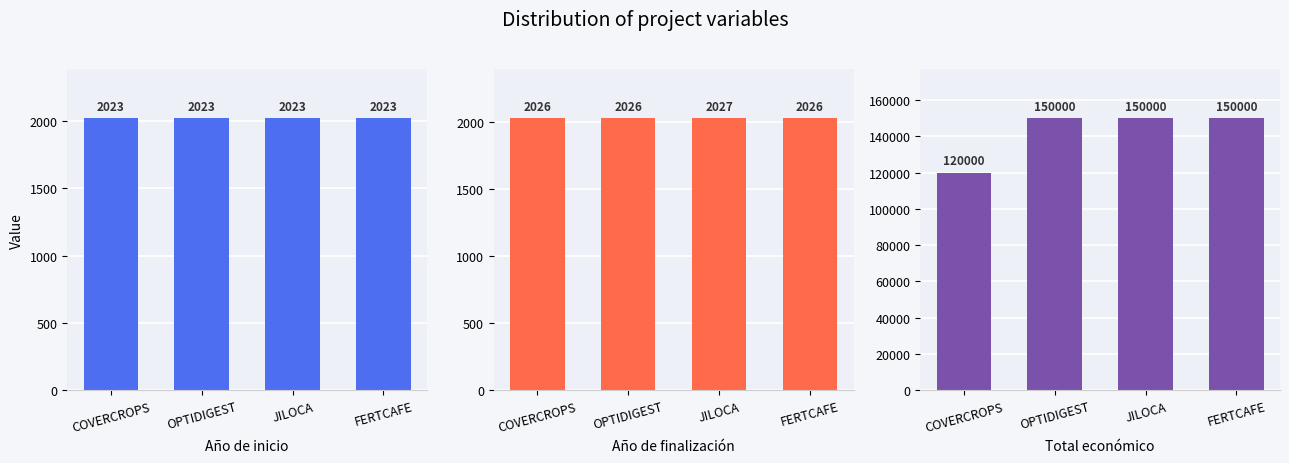

What value does the Año de finalización series have at COVERCROPS?

2026